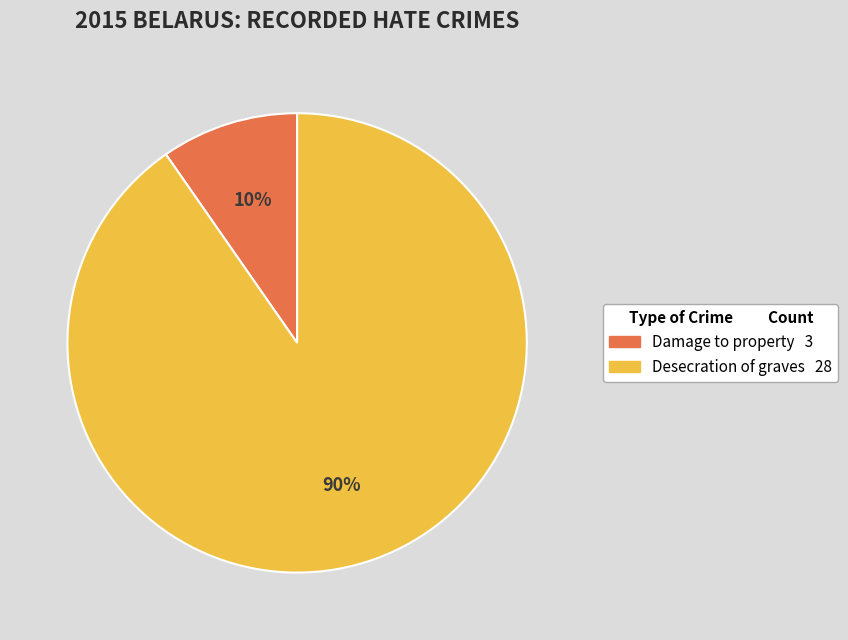

To the nearest percent, what is the combined percentage of Damage to property and Desecration of graves?

100%